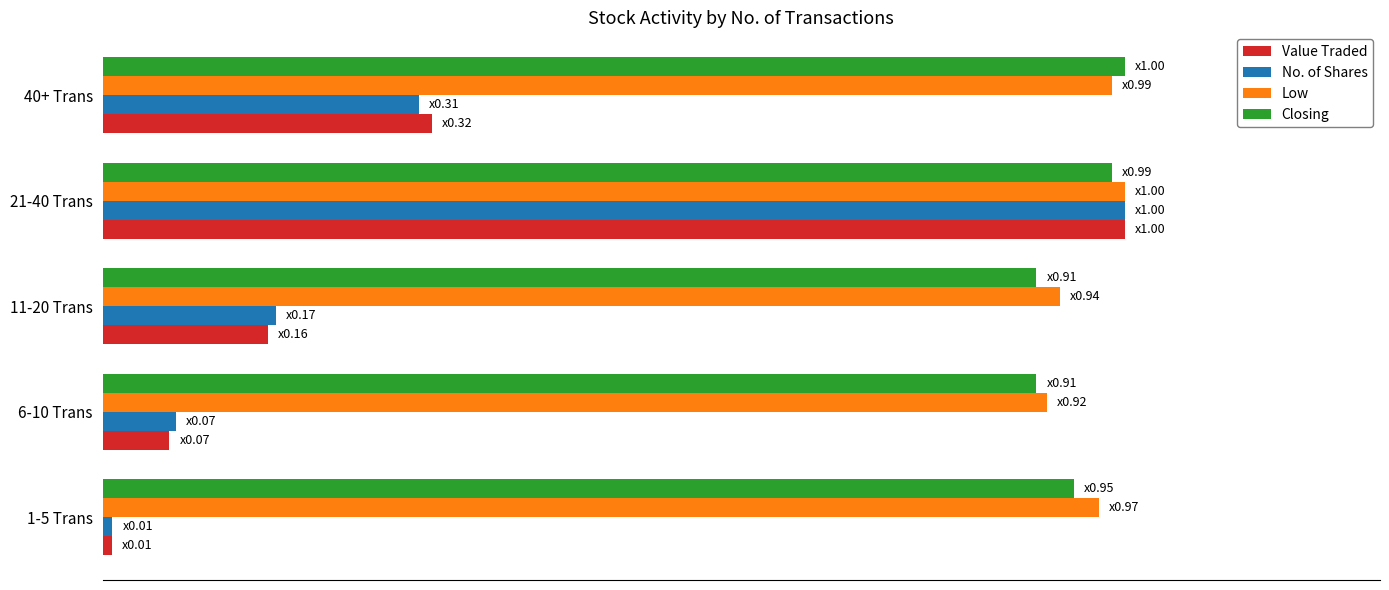

What are all the series names shown in the legend?

Value Traded, No. of Shares, Low, Closing